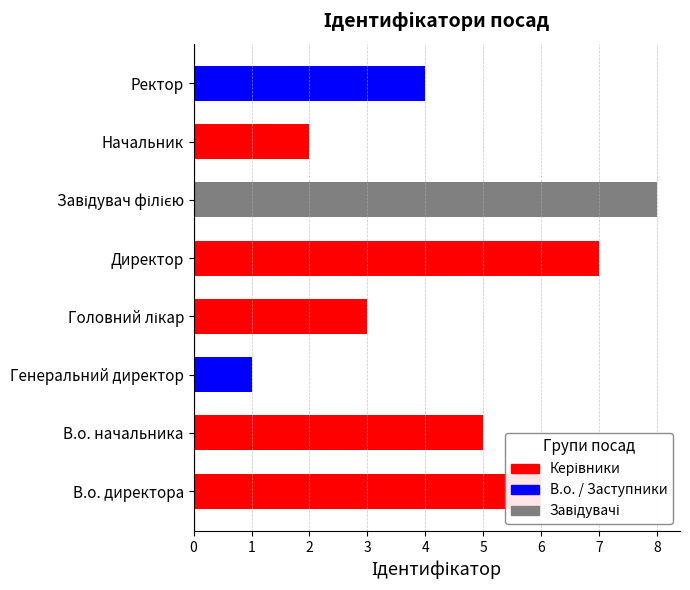

List the labels in order of value, smallest first.

Генеральний директор, Начальник, Головний лікар, Ректор, В.о. начальника, В.о. директора, Директор, Завідувач філією